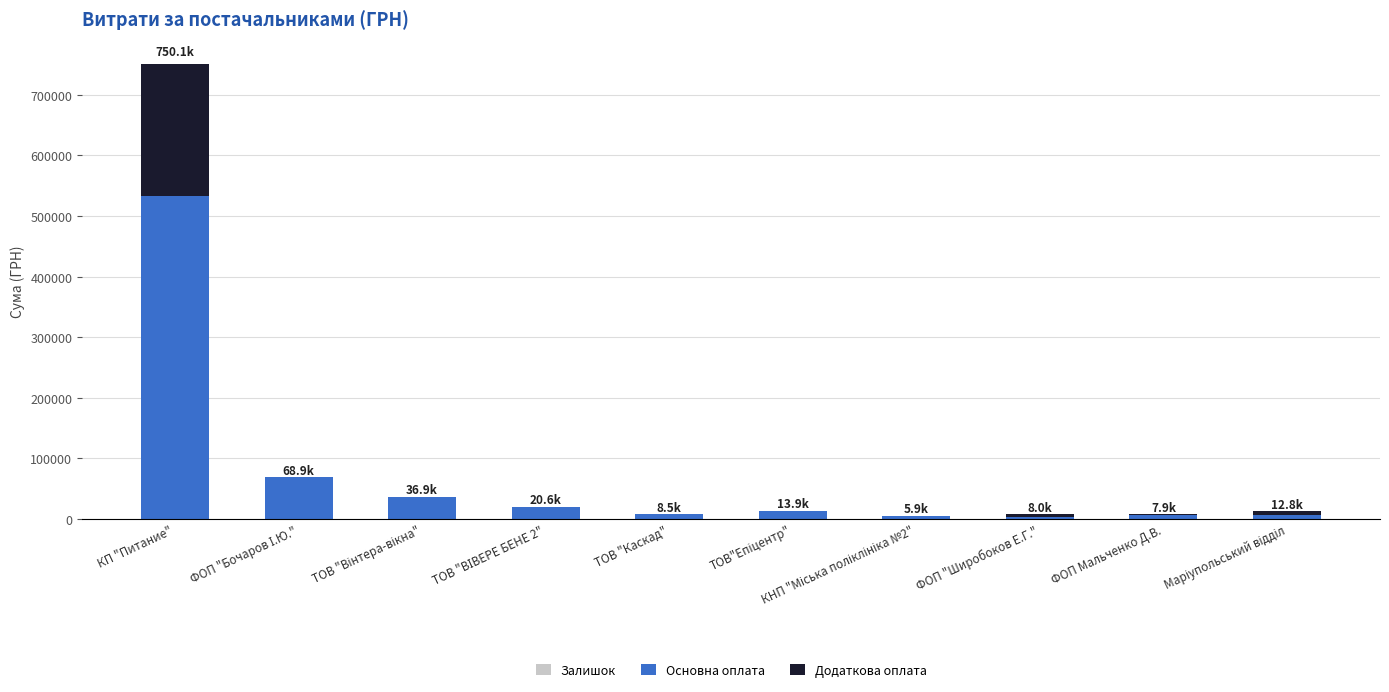

What is the label of the 3rd bar from the left?

ТОВ "Вінтера-вікна"